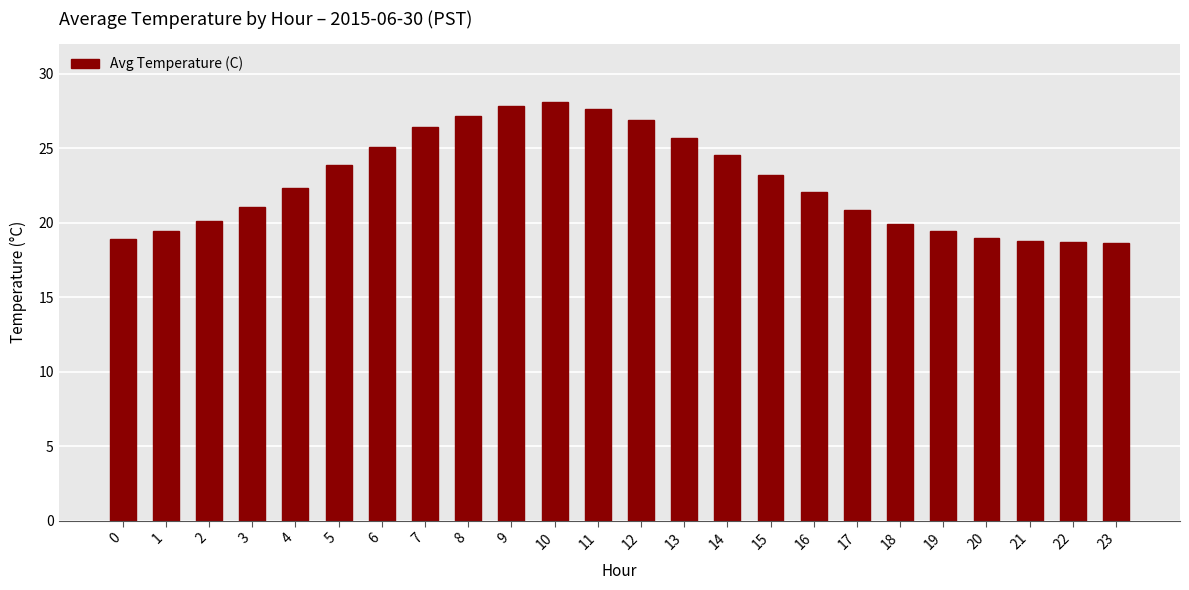

The chart shows a value of 18.7 at 22. True or false?

True